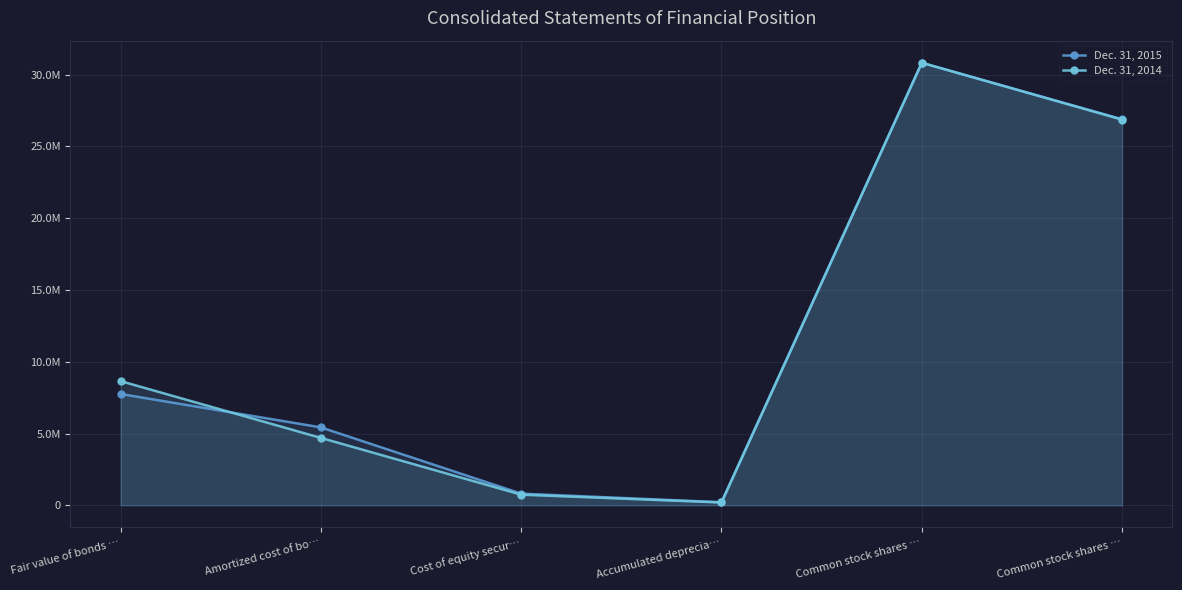

Is it true that Dec. 31, 2015 equals 212139 at Accumulated deprecia…?

True